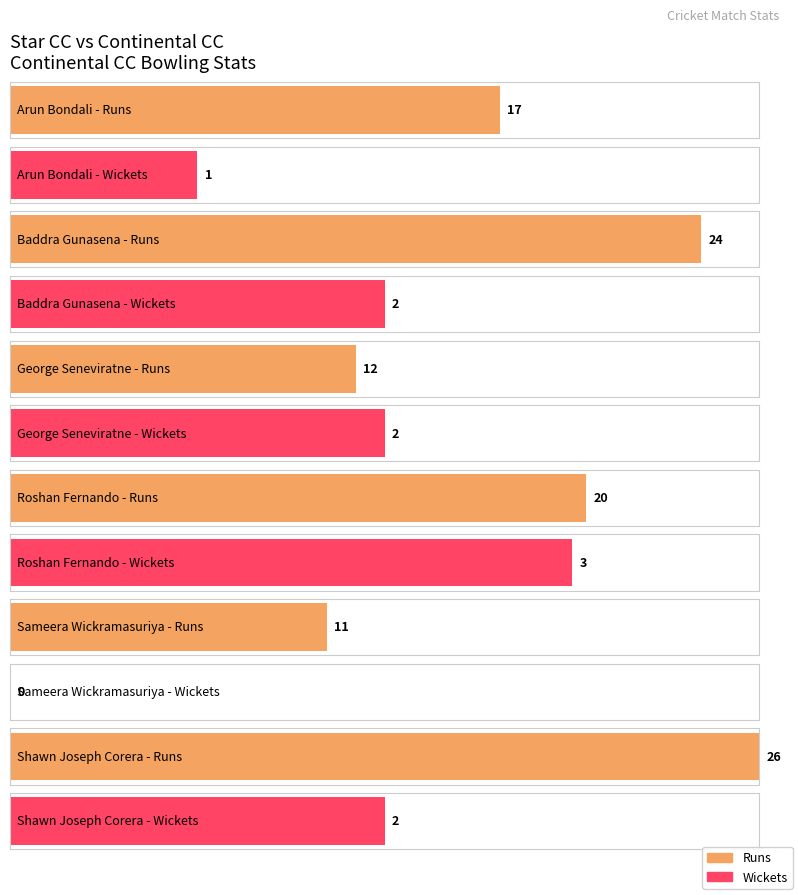

List the labels in order of Runs value, smallest first.

Sameera Wickramasuriya, George Seneviratne, Arun Bondali, Roshan Fernando, Baddra Gunasena, Shawn Joseph Corera